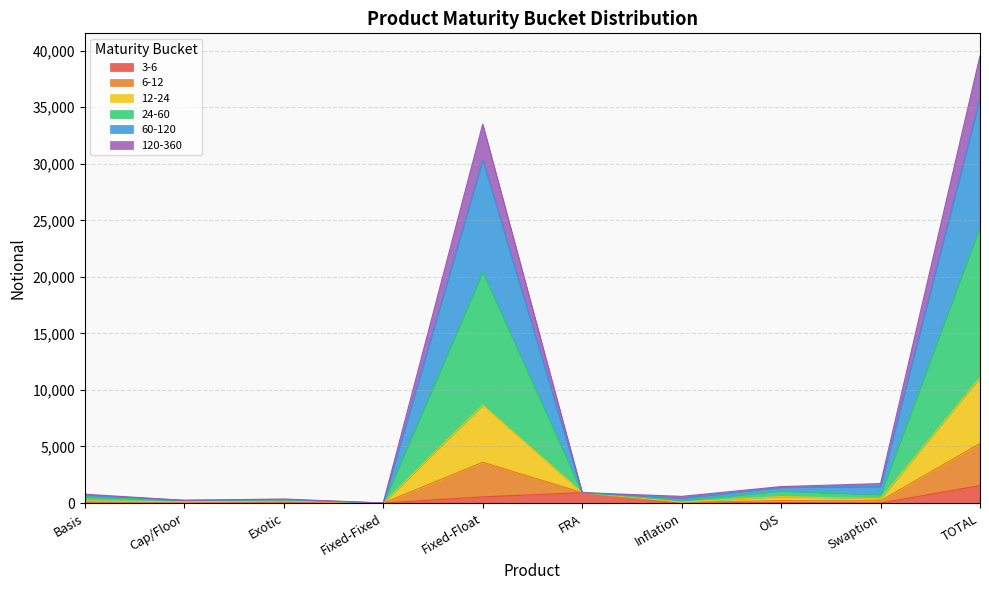

How many categories are shown in the chart?

10